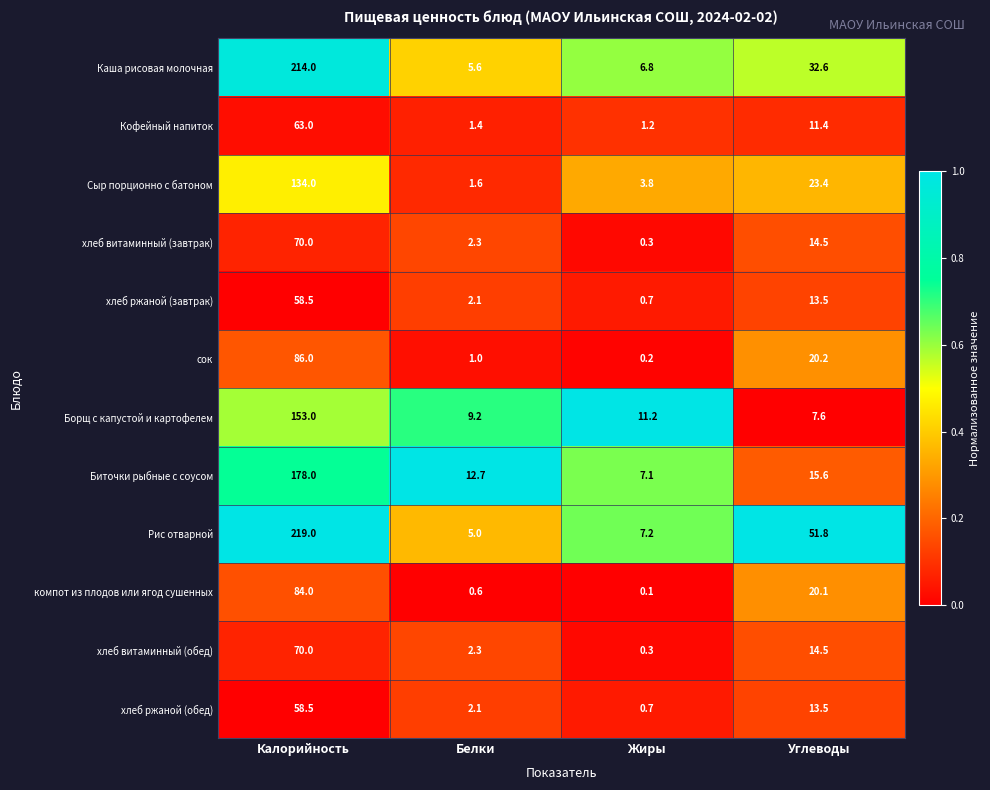

The сок series shows 1.0 at Белки. True or false?

True